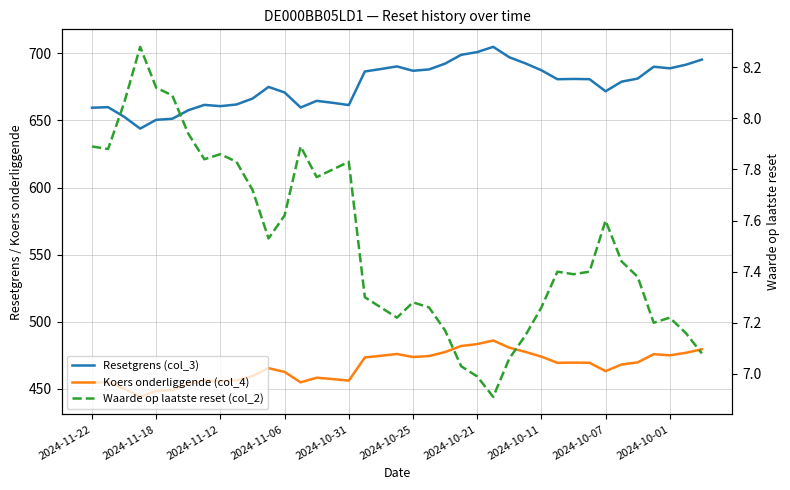

What value does the Resetgrens (col_3) series have at 37?

691.4